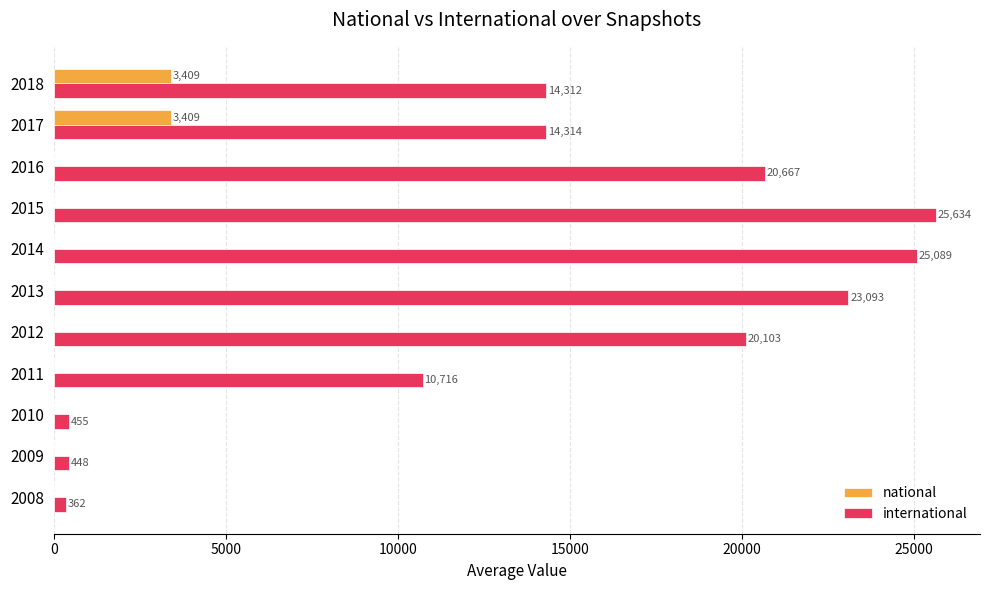

Which series changed the most between 2008 and 2016?

international